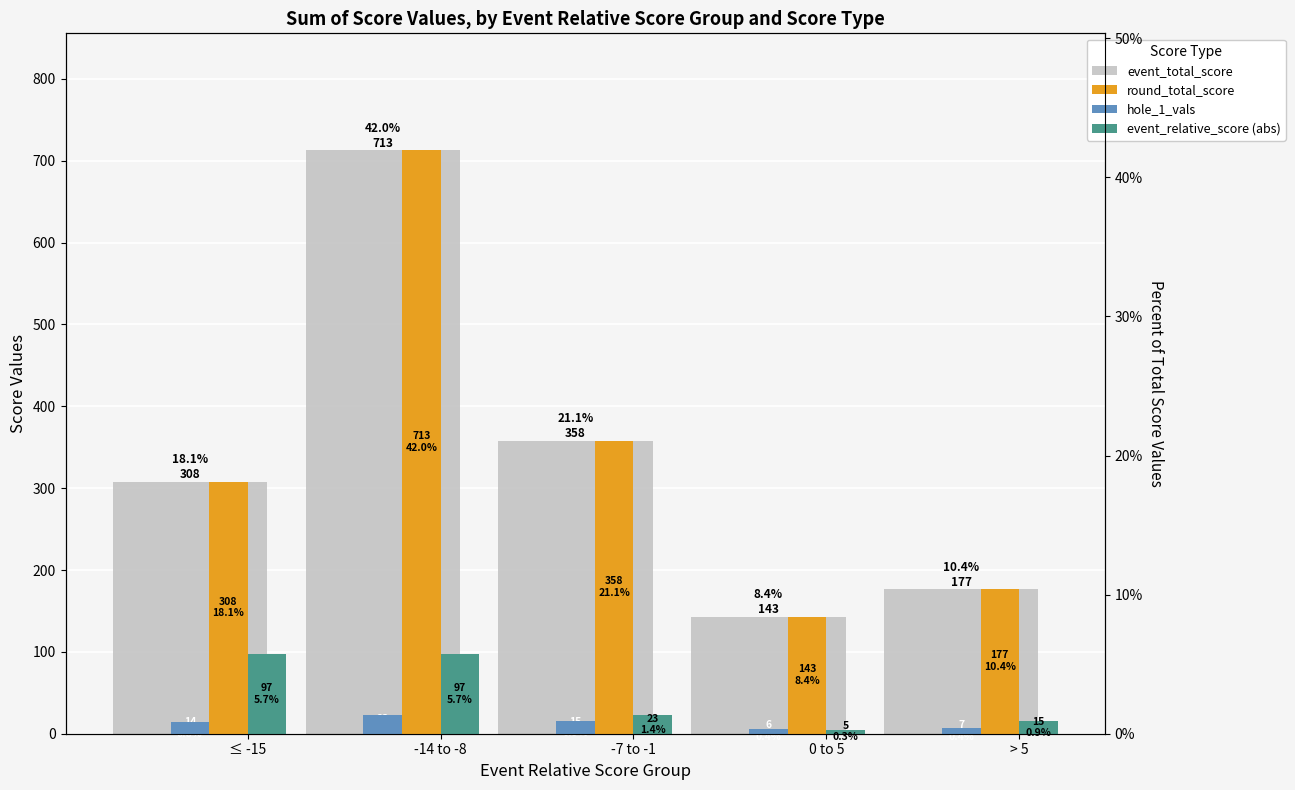

The round_total_score series shows 713 at -14 to -8. True or false?

True